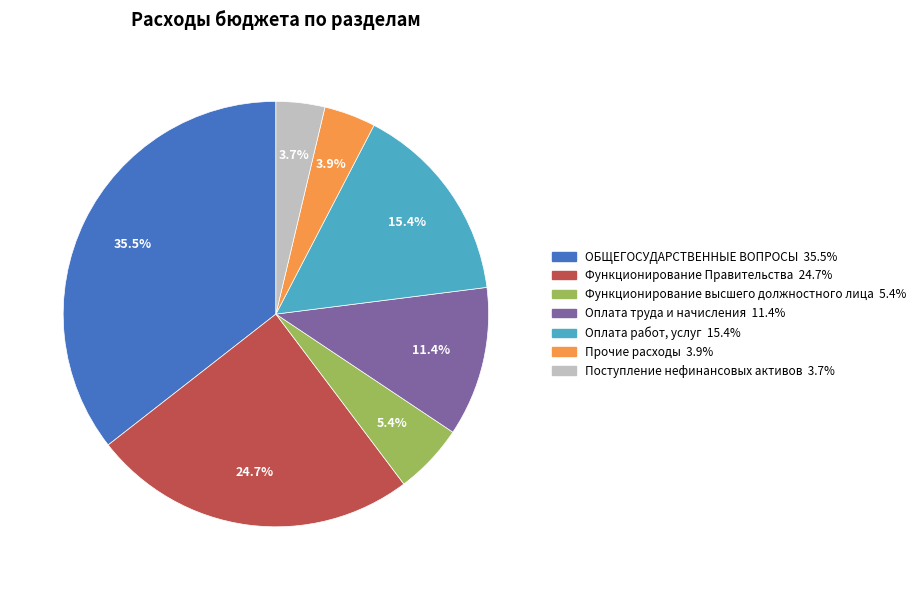

Which has a higher value, Оплата работ, услуг or Прочие расходы?

Оплата работ, услуг